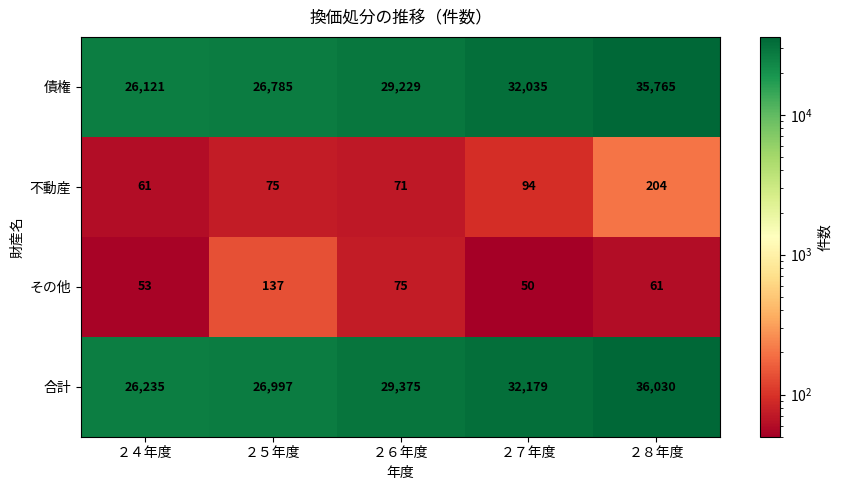

List the series in order of their peak value, highest first.

合計, 債権, 不動産, その他